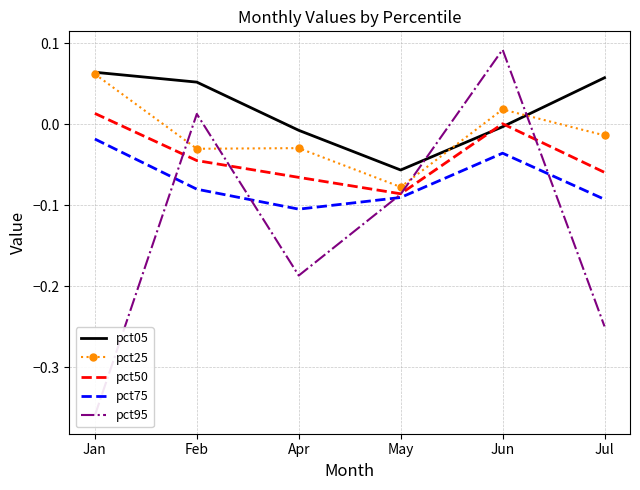

At which category is the sum across all series the highest?

Jun